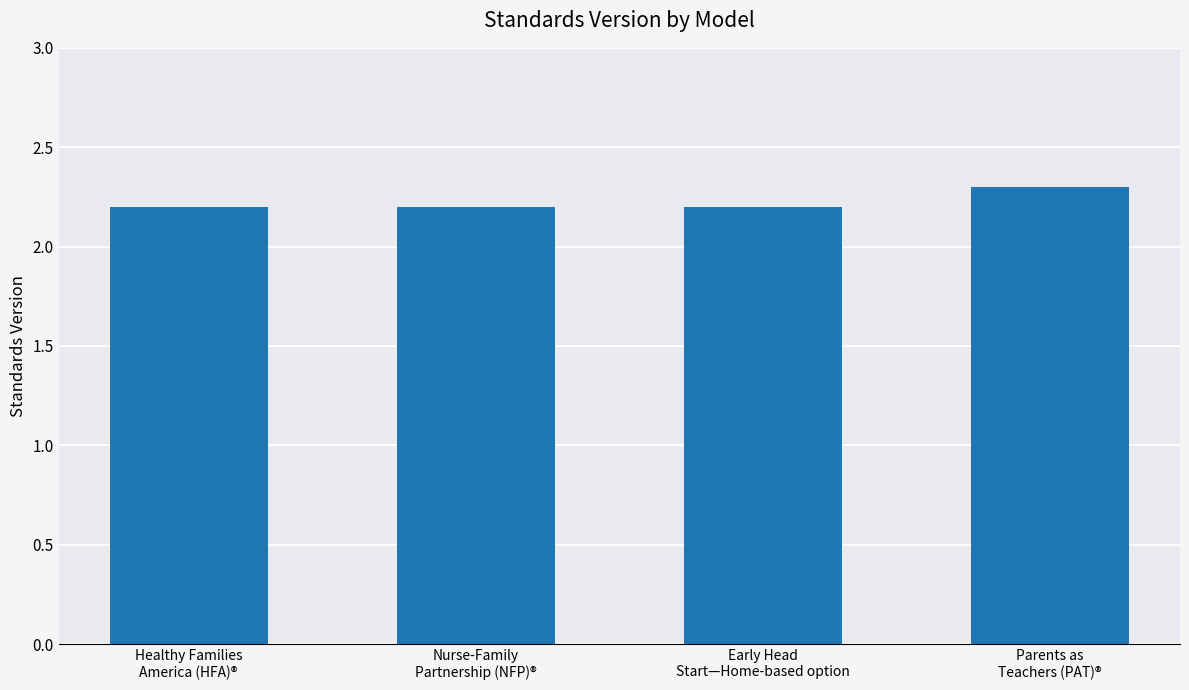

At which category does the chart reach its peak across all series?

Parents as
Teachers (PAT)®